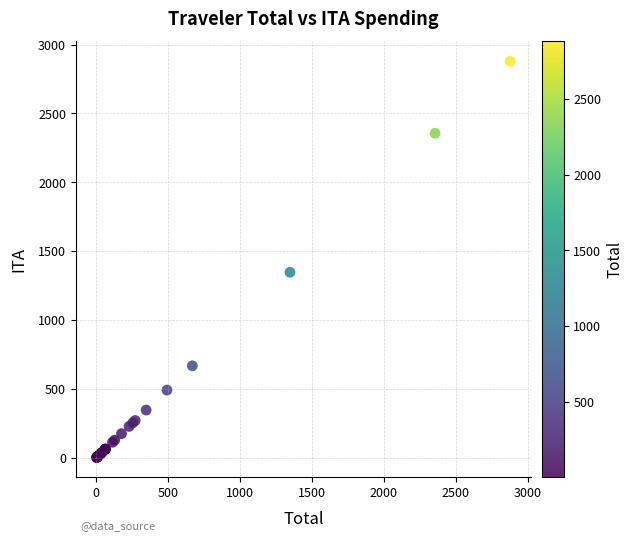

What Y value in the scatter plot is closest to 1440?

1346.8